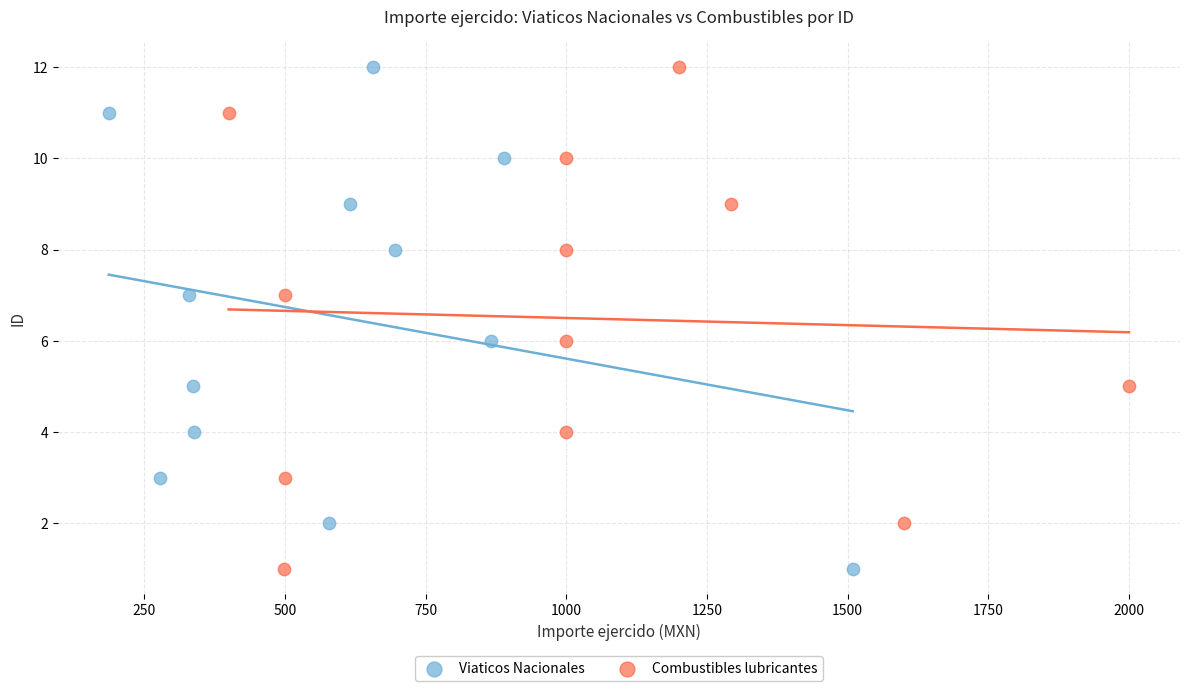

What are all the series names shown in the legend?

Viaticos Nacionales, Combustibles lubricantes